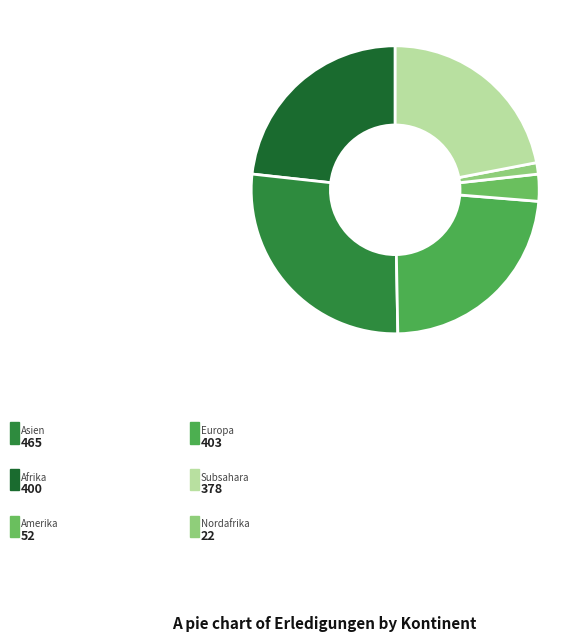

What is the ratio of the value at Nordafrika to the value at Afrika?

0.1